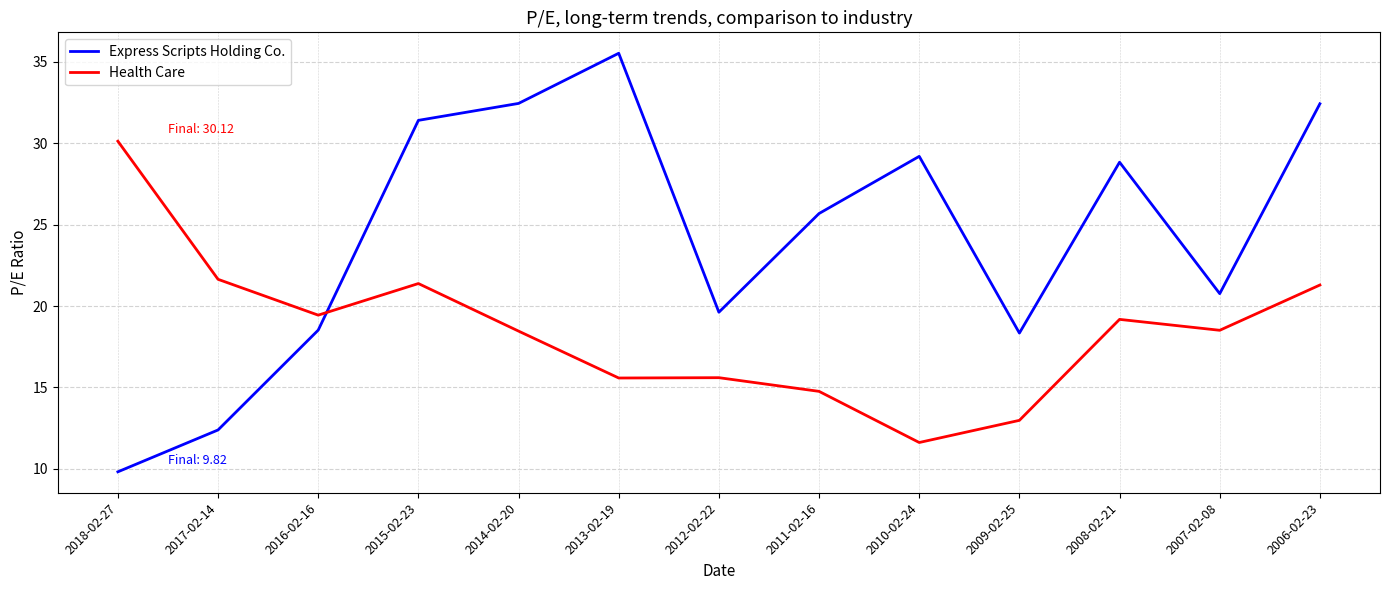

Count the number of categories in the chart.

13